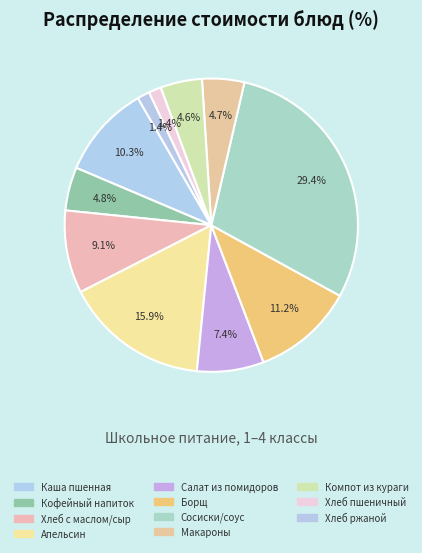

Count the number of slices in the pie.

11